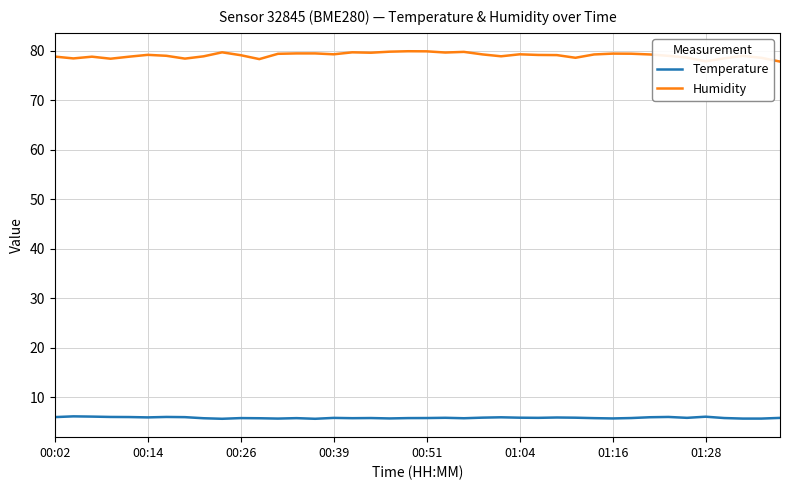

Rank the series by their maximum value, from highest to lowest.

Humidity, Temperature